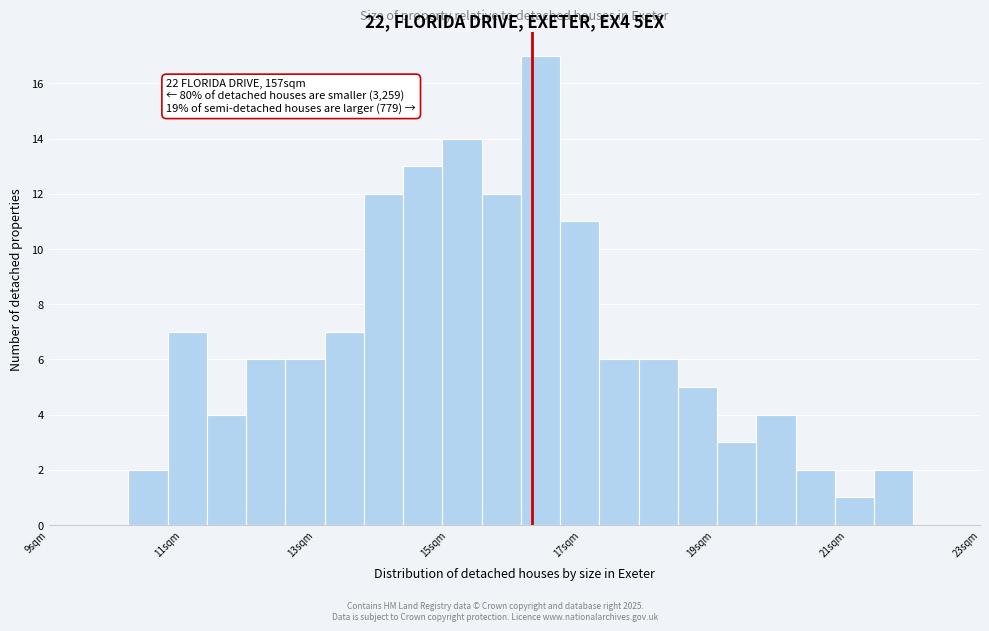

Around what value on the x-axis is the tallest bar? Give the approximate position of its centre, as read against the axis.

16.4